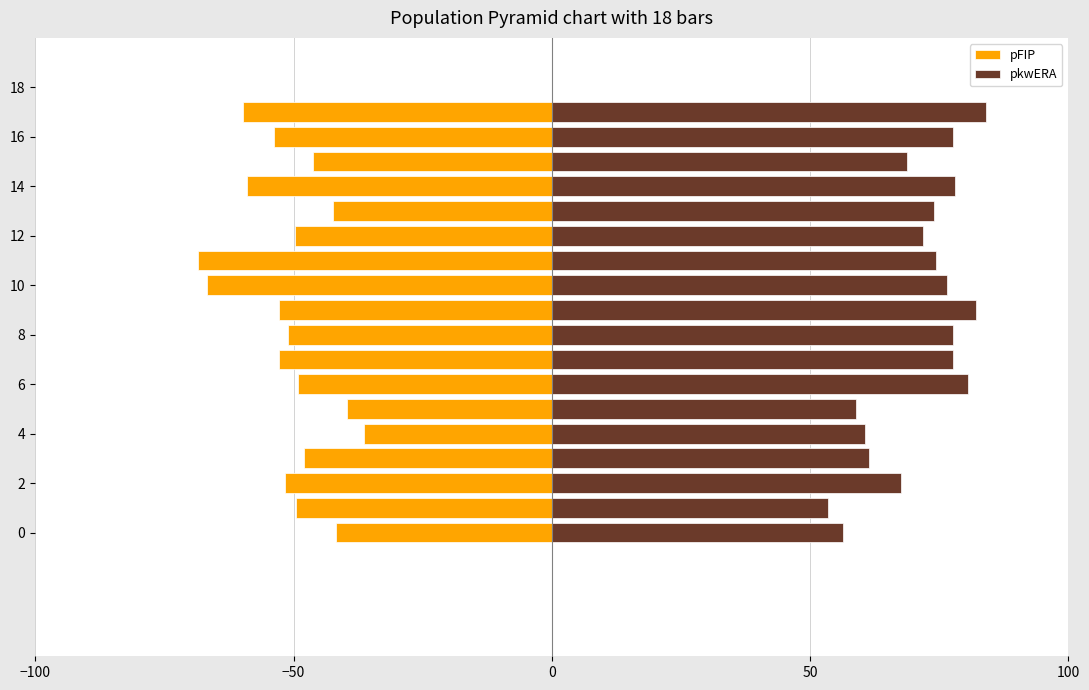

Between 100 and −50, which is larger?

100